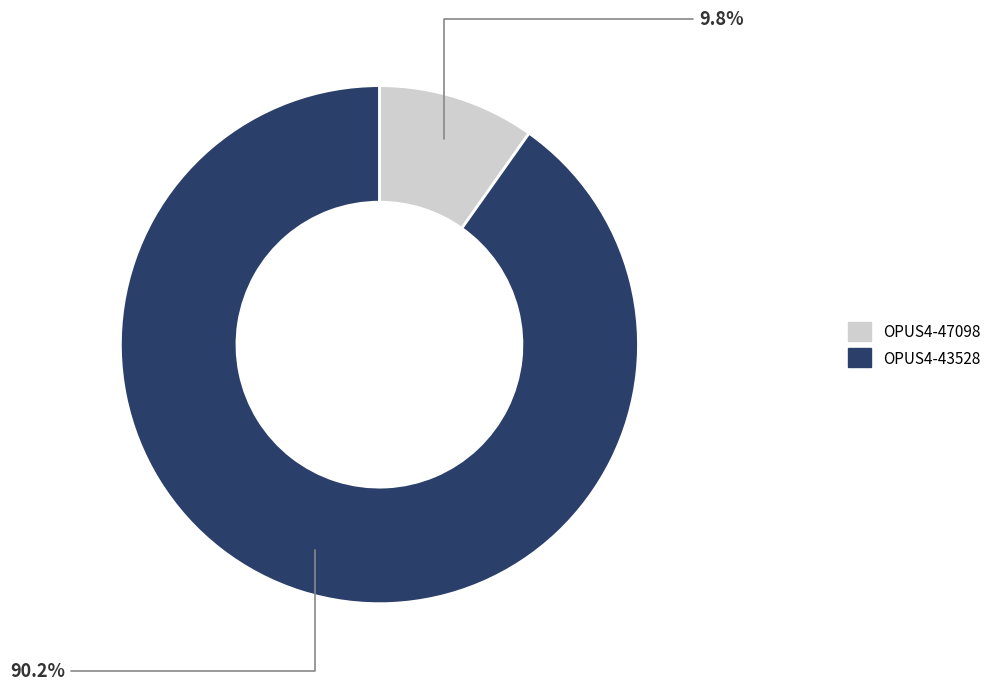

Is there any slice that represents more than half of the pie?

Yes